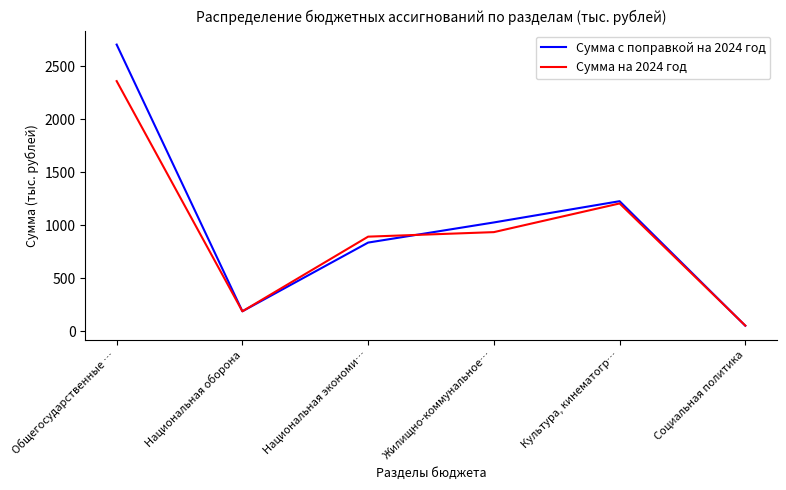

What is the maximum value shown in the chart?

2705.9